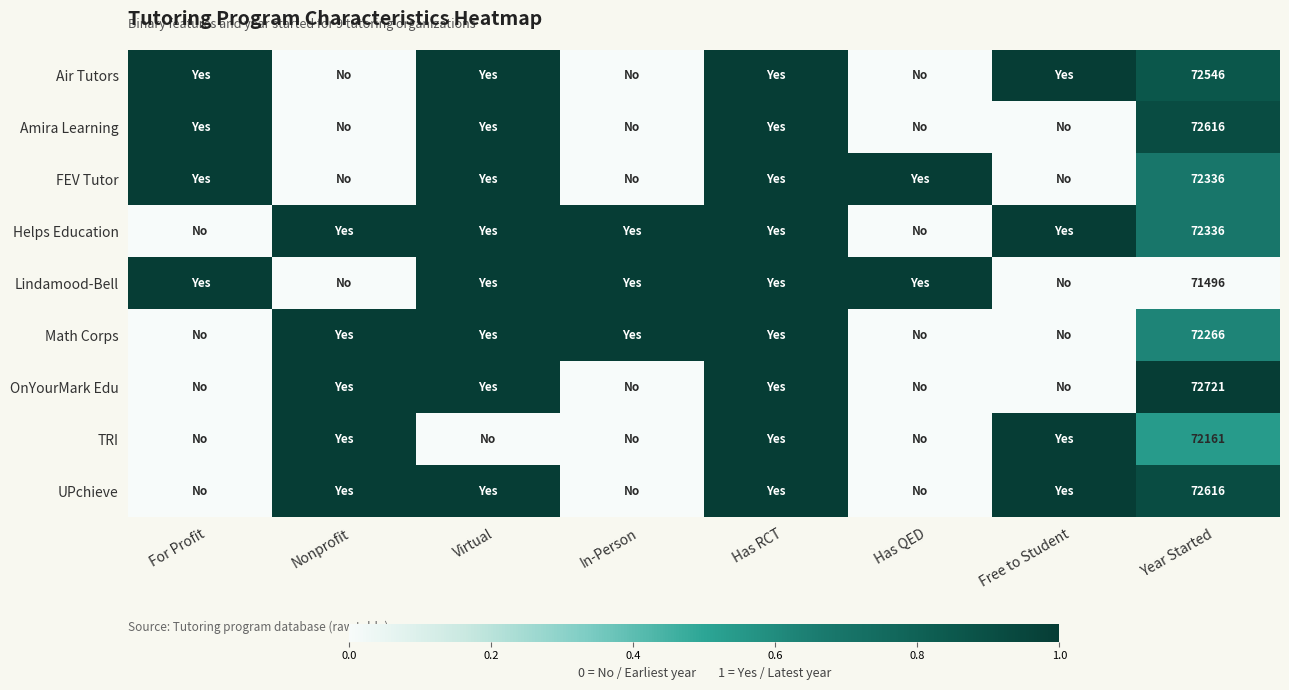

Is it true that Helps Education equals 72336 at Year Started?

True